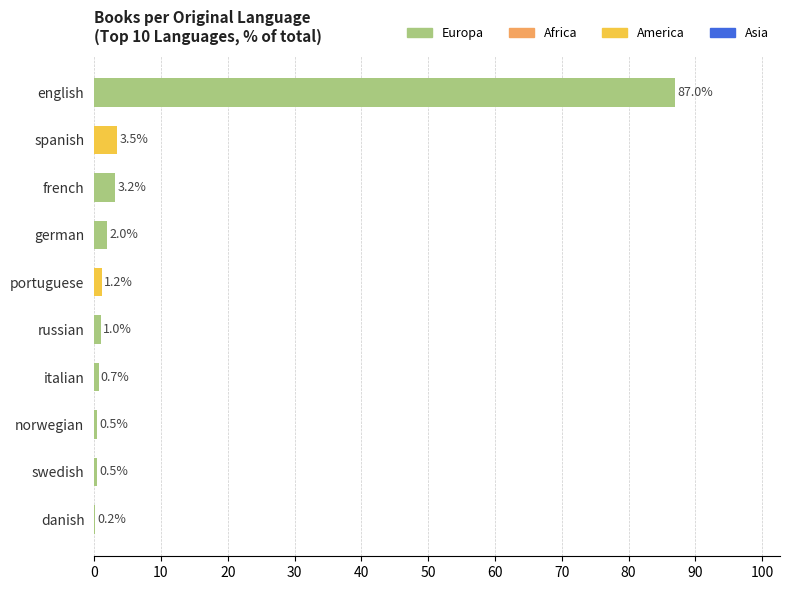

The value at spanish is 3.5. True or false?

True